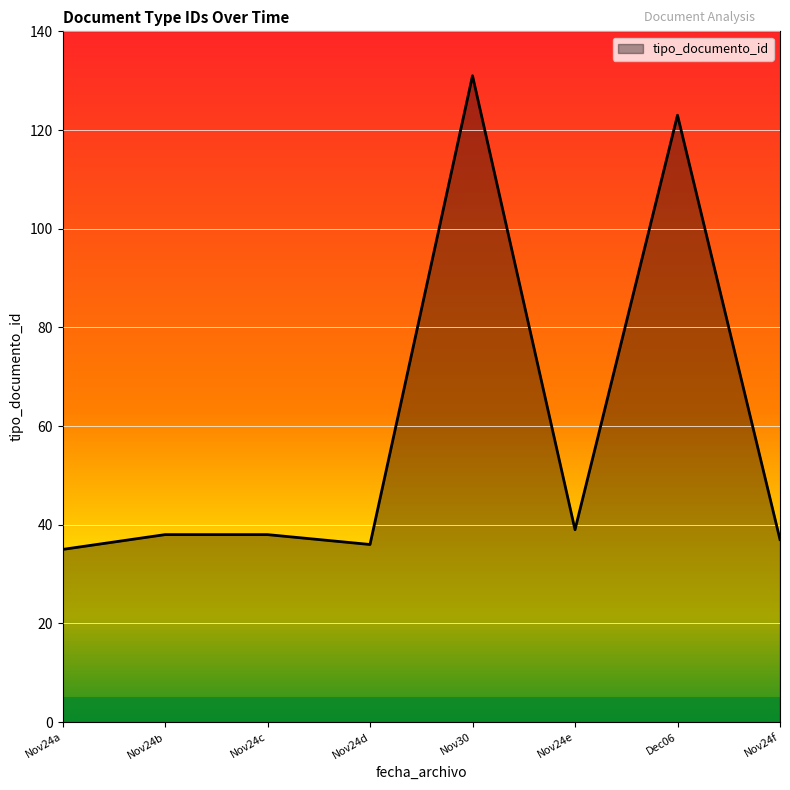

True or false: there are more than 1 points higher than both neighbors.

True